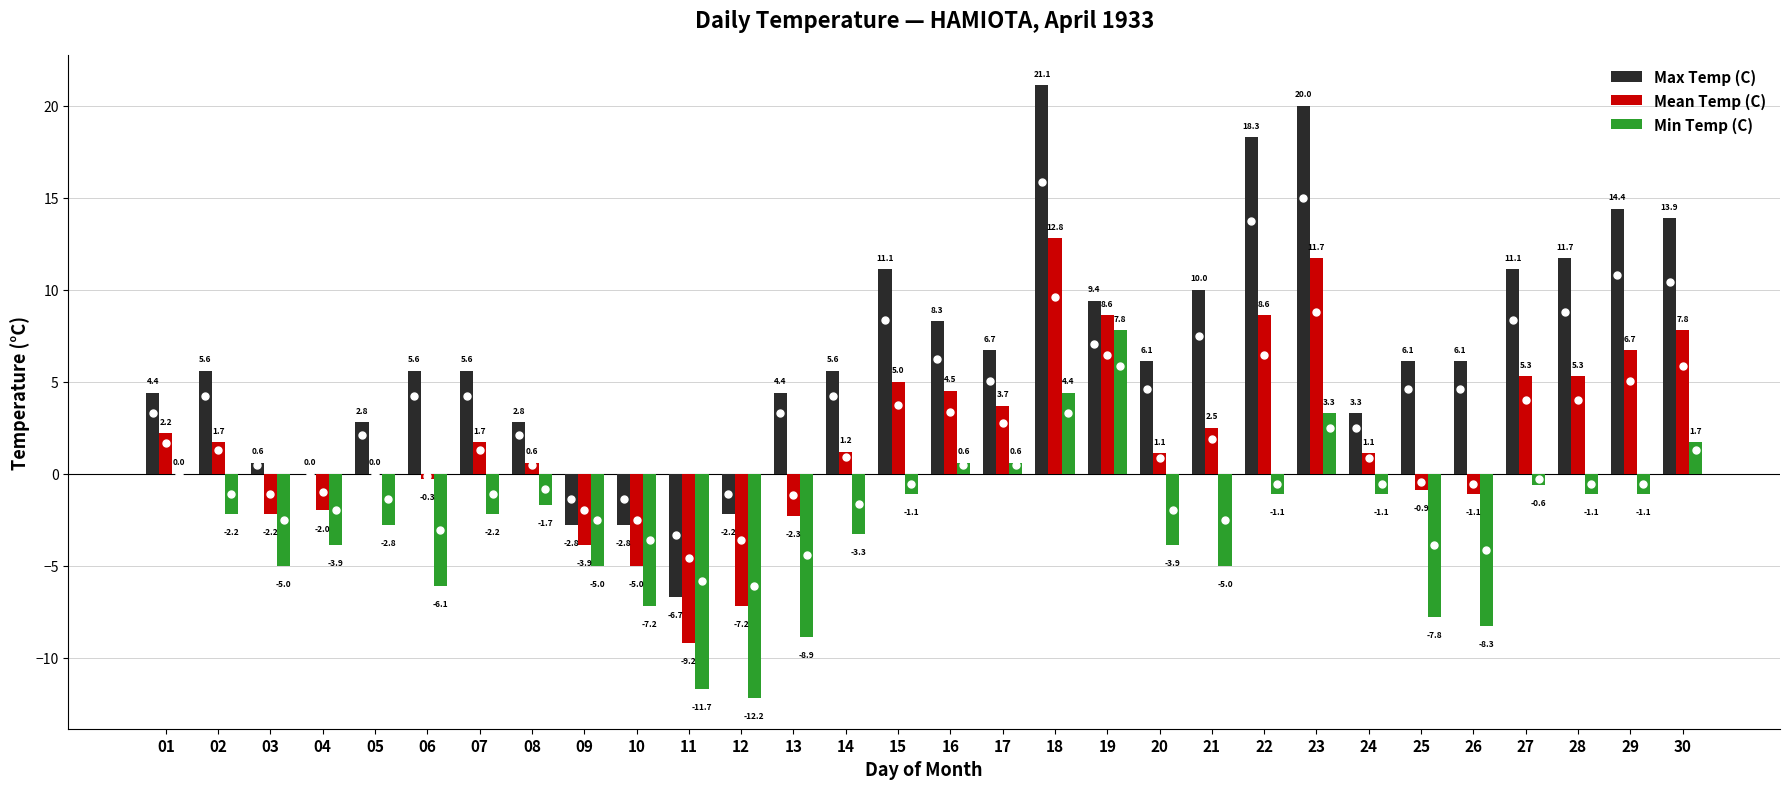

Between 04 and 11, which series saw the biggest shift?

Min Temp (C)